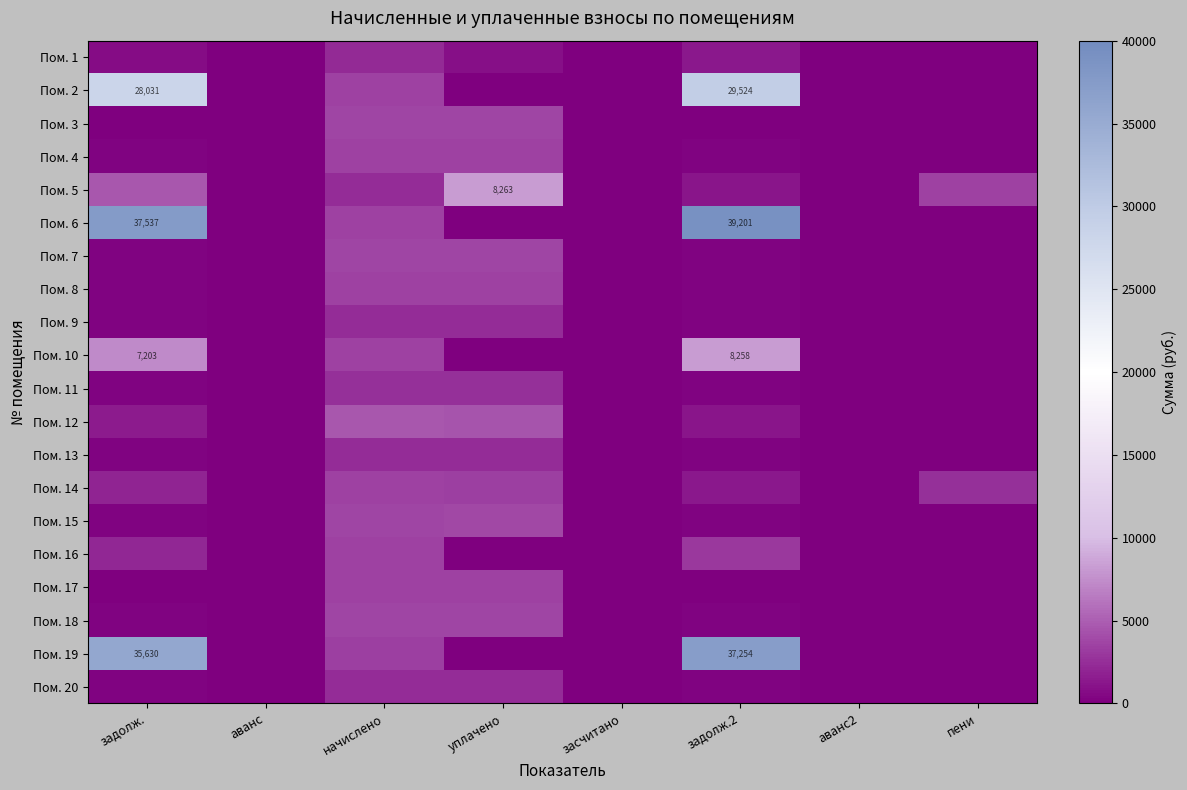

At which label does Пом. 16 first exceed 58?

задолж.